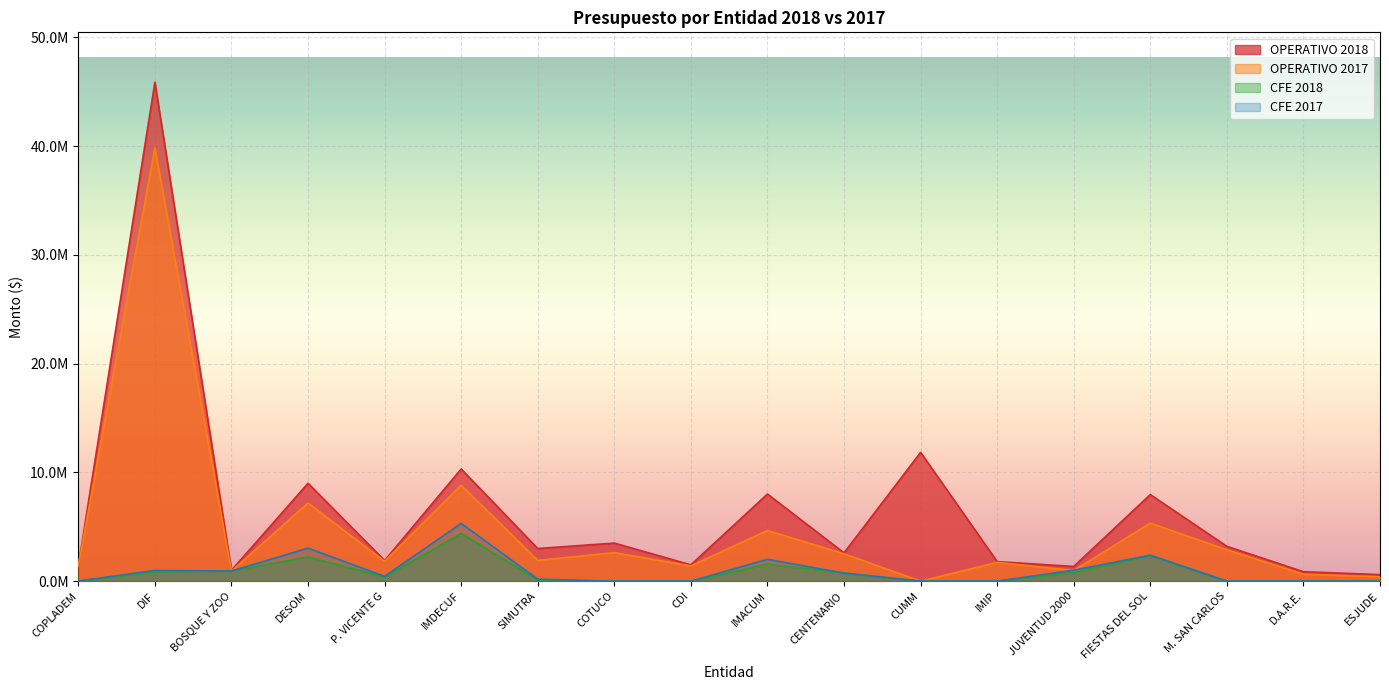

True or false: OPERATIVO 2018 and CFE 2018 intersect in this chart.

False